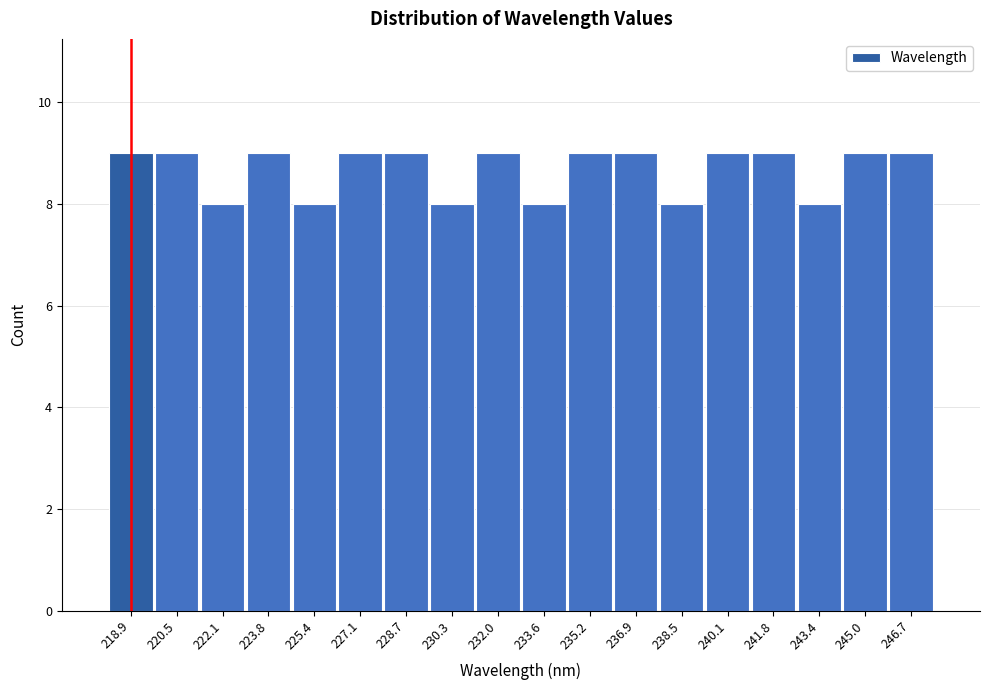

Reading left to right, transcribe this chart: for each bar, give the range it covers on the x-axis and its height. Neither the bar edges nor the heights are printed on the chart, so give them approximately, as read against the axes.

218.0 to 219.6: 9
219.6 to 221.4: 9
221.4 to 223.0: 8
223.0 to 224.6: 9
224.6 to 226.2: 8
226.2 to 227.8: 9
227.8 to 229.6: 9
229.6 to 231.2: 8
231.2 to 232.8: 9
232.8 to 234.4: 8
234.4 to 236.0: 9
236.0 to 237.6: 9
237.6 to 239.4: 8
239.4 to 241.0: 9
241.0 to 242.6: 9
242.6 to 244.2: 8
244.2 to 245.8: 9
245.8 to 247.6: 9